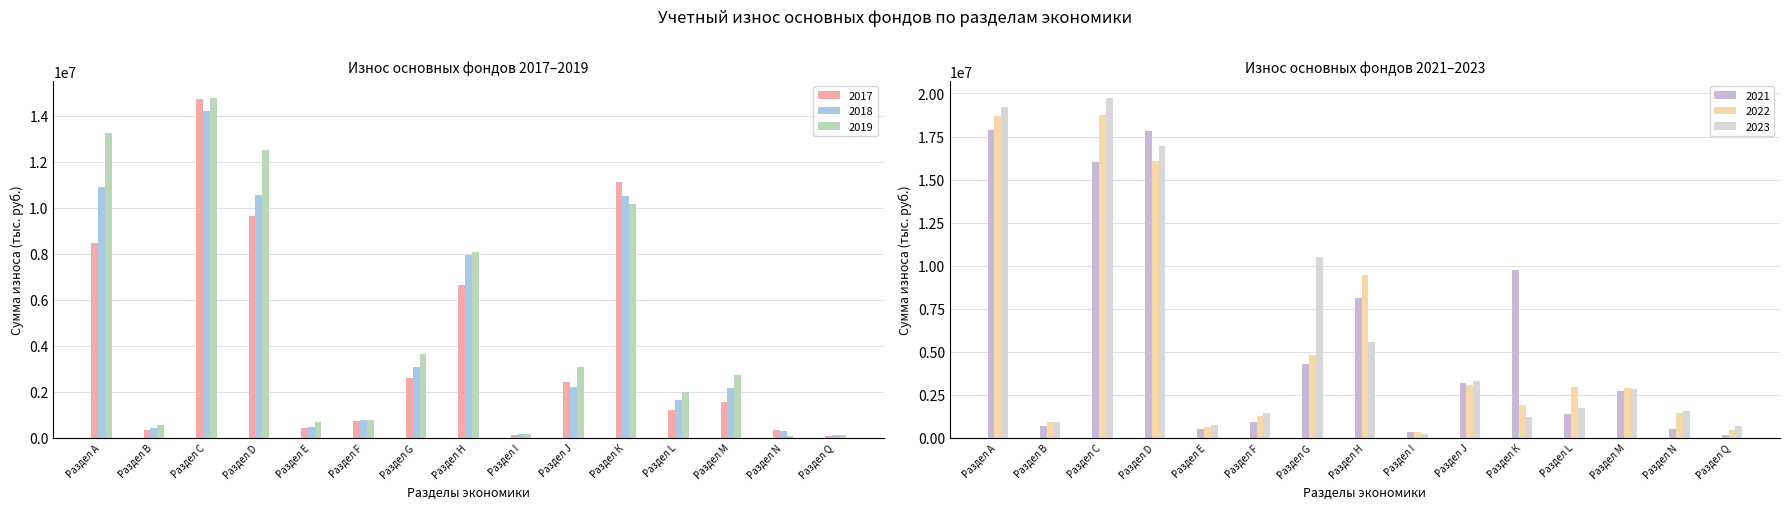

Rank the series at Раздел J from highest to lowest value.

2023, 2021, 2019, 2022, 2017, 2018